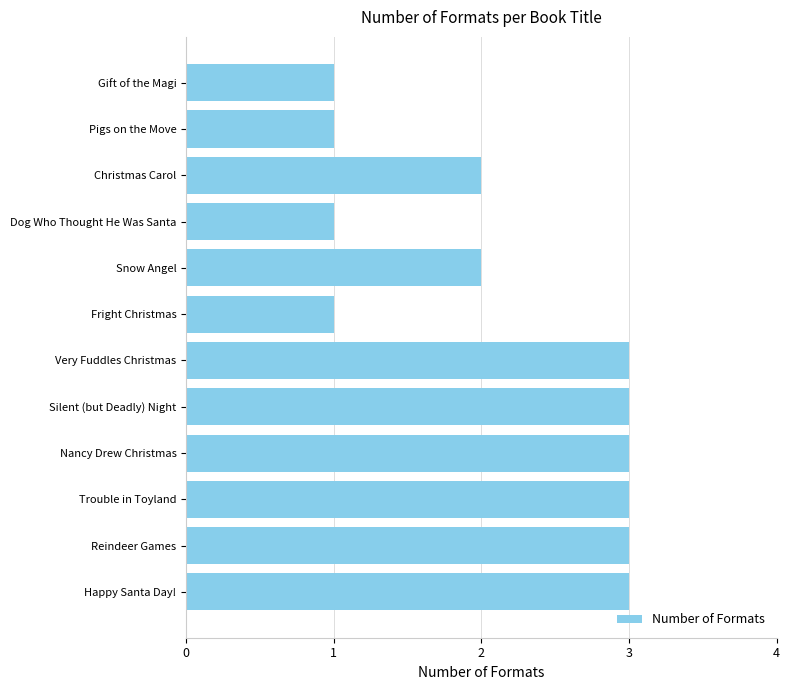

Between Reindeer Games and Fright Christmas, which is larger?

Reindeer Games